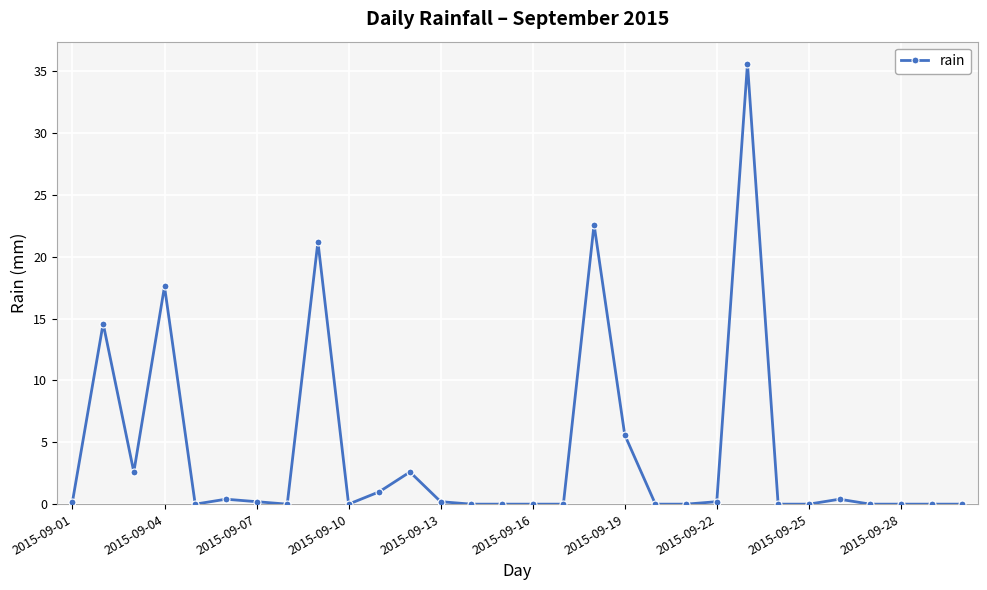

True or false: there are more than 1 points higher than both neighbors.

True